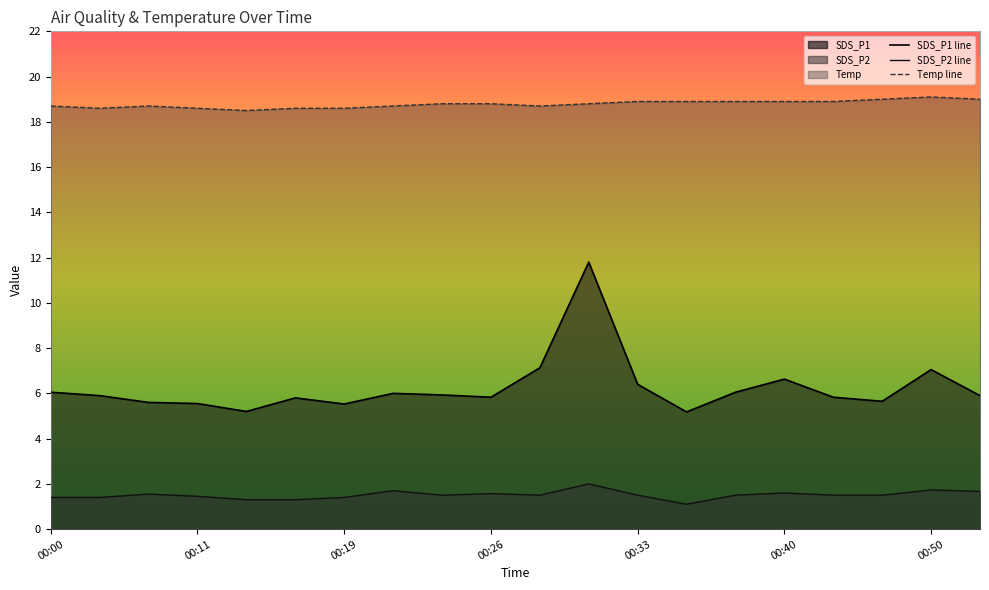

List the series in order of their overall mean, lowest first.

SDS_P2 line, SDS_P1 line, Temp line